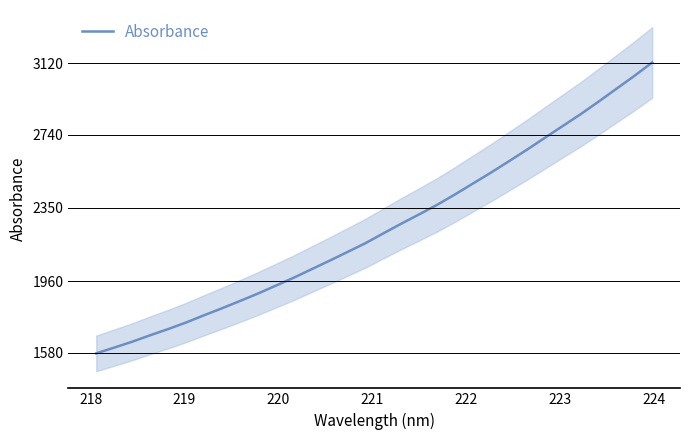

How many values exceed 2215?

16